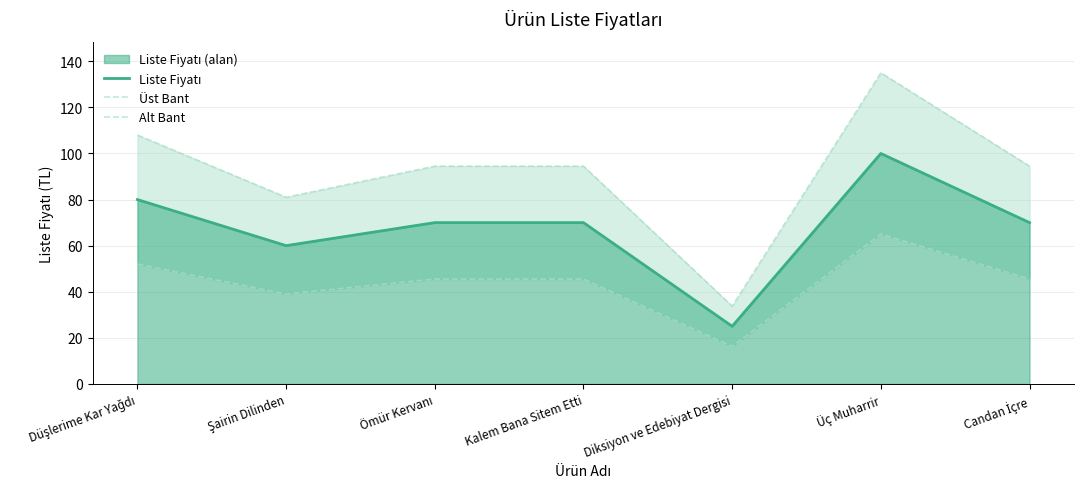

How many interior local valleys does the Üst Bant series have?

2